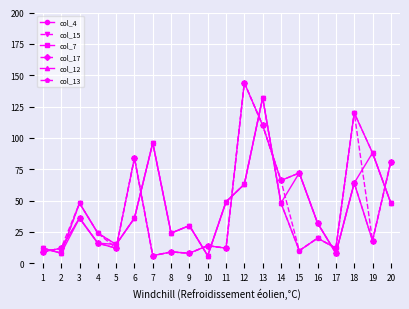

What is the maximum value for col_13?

144